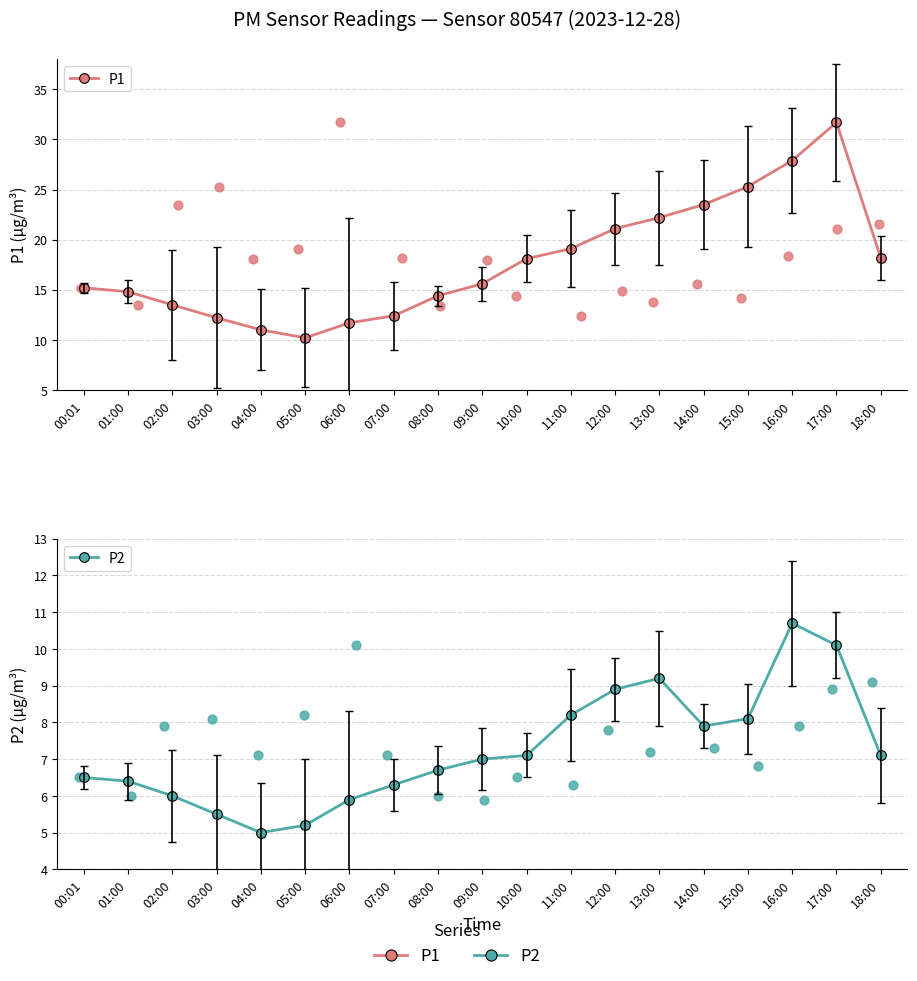

Is the value of P1 at 14:00 greater than the value of P2 at 01:00?

Yes